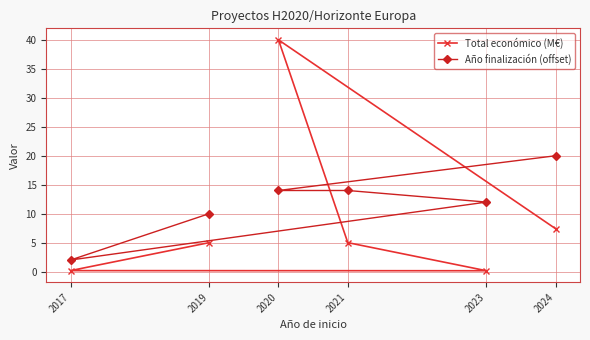

Count the number of categories in the chart.

6